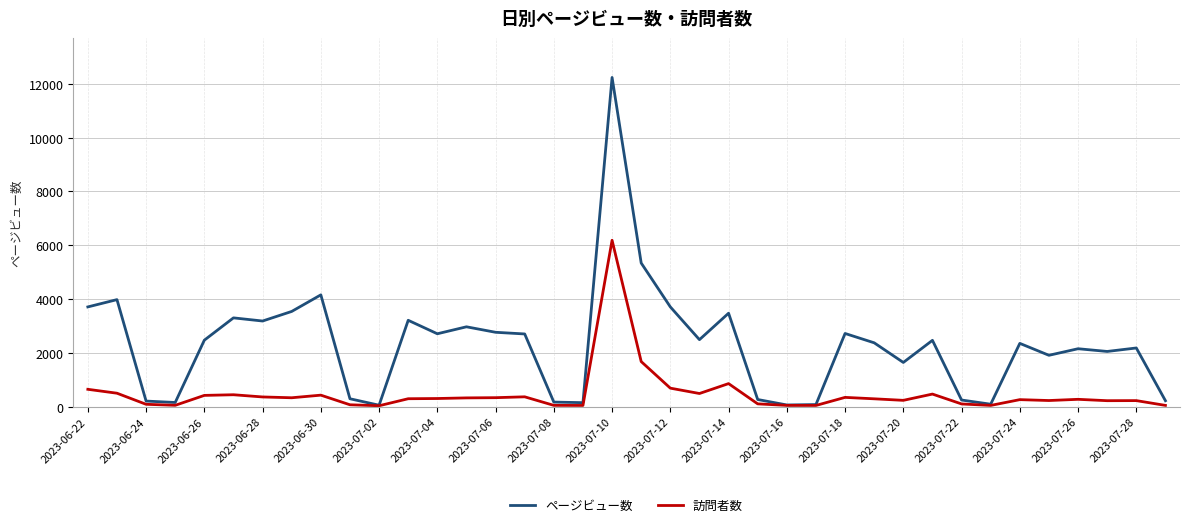

Which series has the largest total across all categories?

ページビュー数